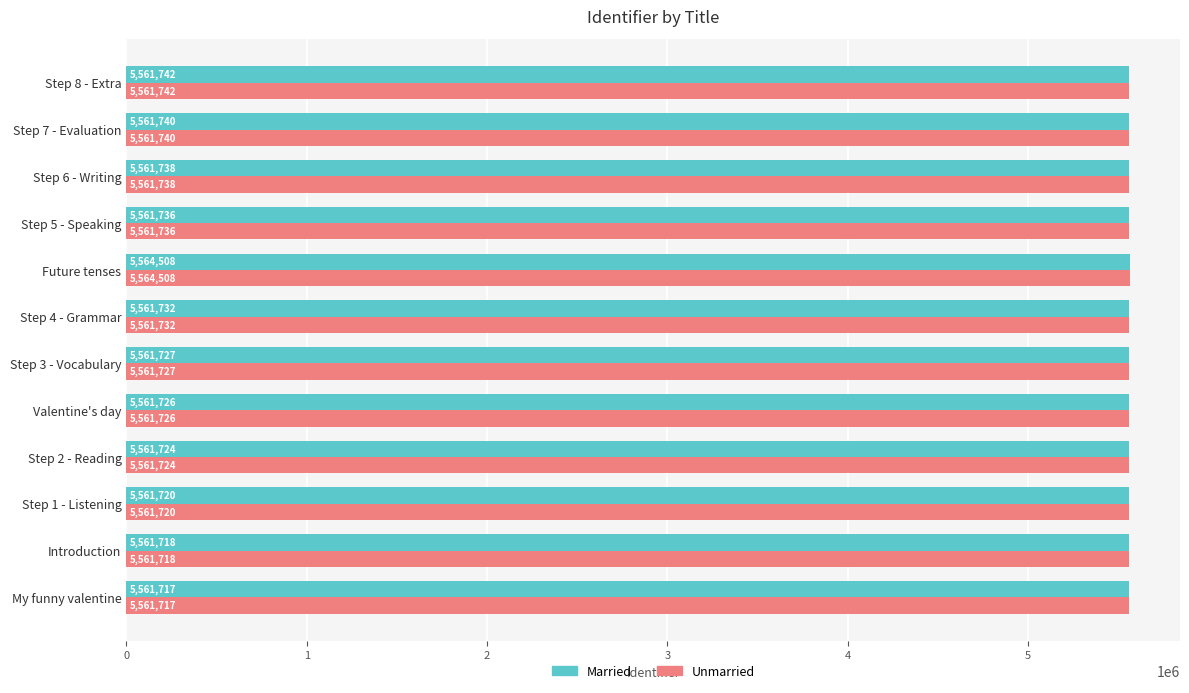

True or false: Married has a value of 3138994 at Valentine's day.

False